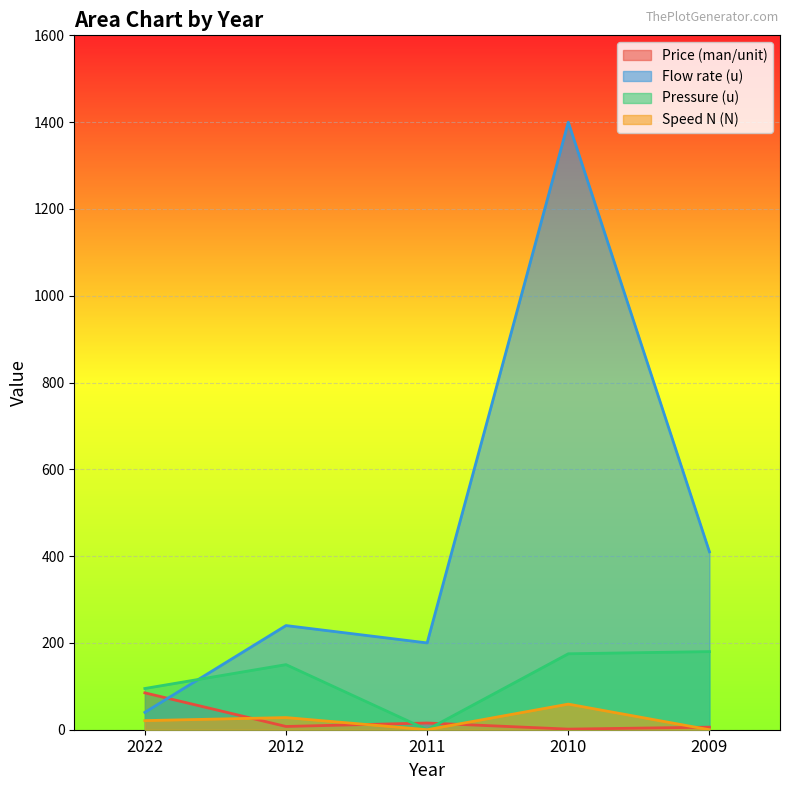

Between which two adjacent categories do Flow rate (u) and Price (man/unit) first intersect?

2022 and 2012